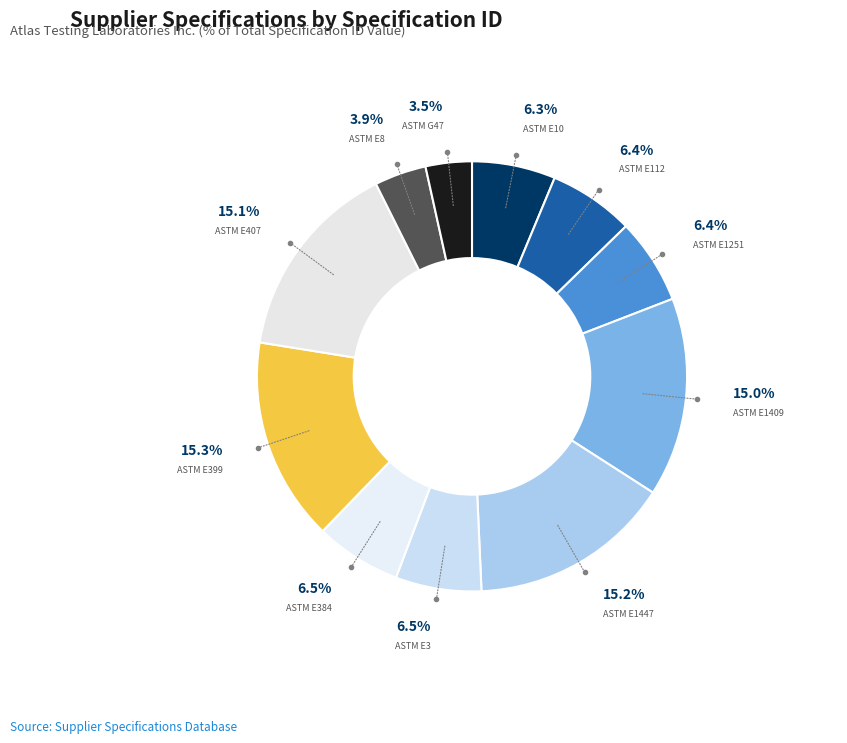

What percentage is the ASTM E1409 slice, to the nearest percent?

15%